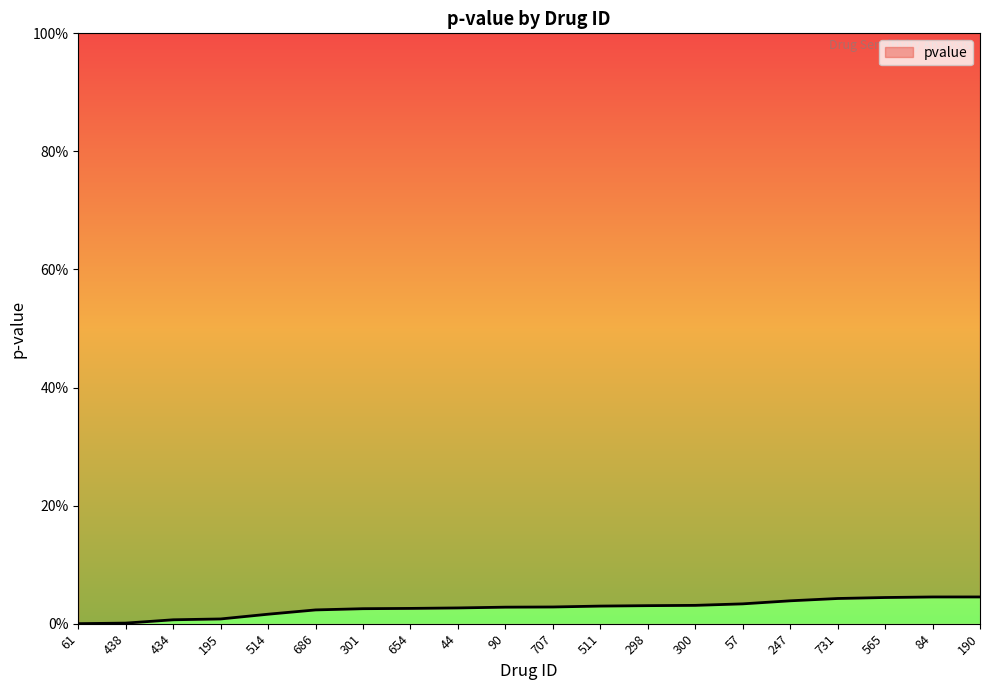

True or false: the data shows 0.0 at 84.

True